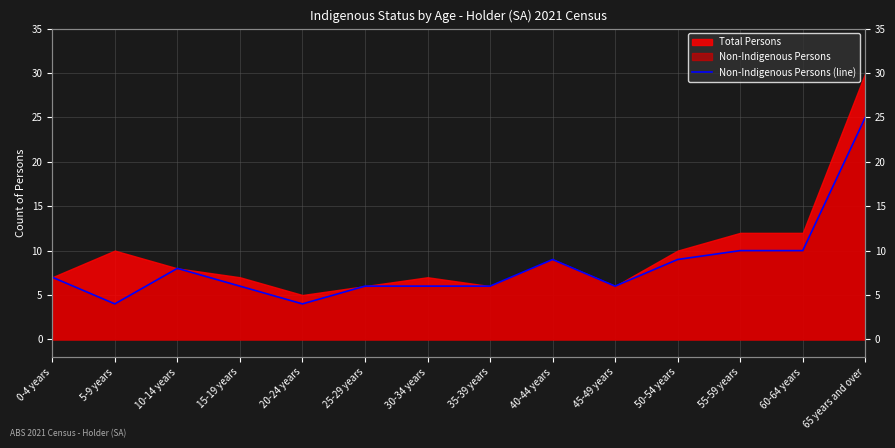

How many interior local valleys (lower than both neighbors) does the data have?

3